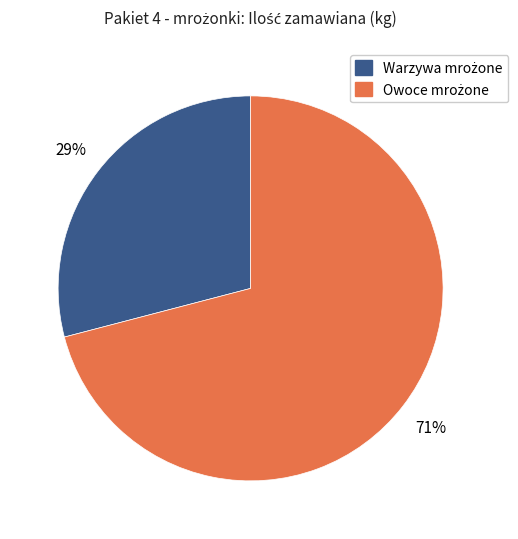

To the nearest percent, what is the average slice percentage?

50%